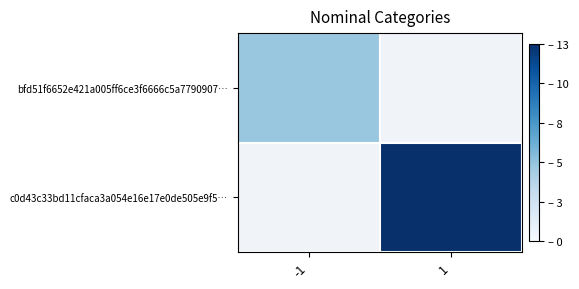

At how many categories does at least one series exceed 6?

1